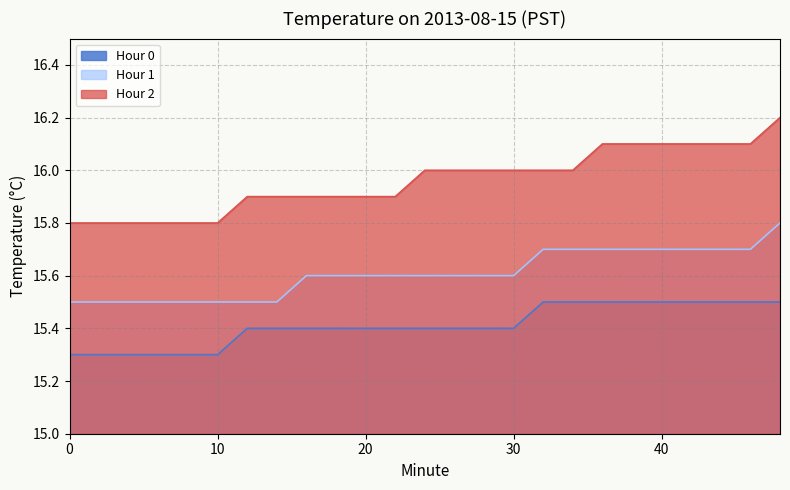

At how many categories does at least one series exceed 15?

25